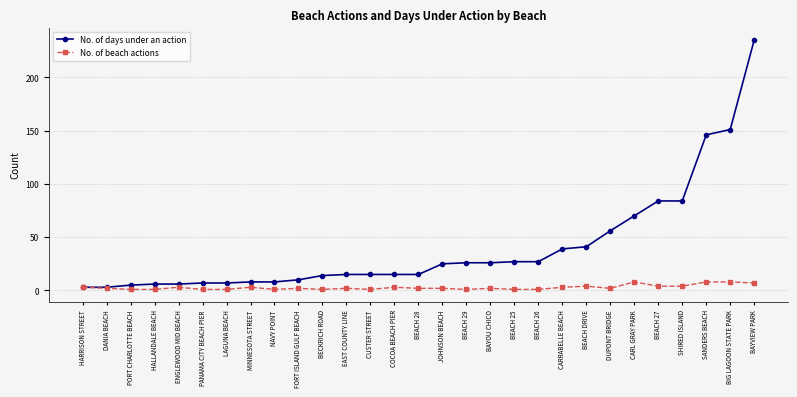

What are all the series names shown in the legend?

No. of days under an action, No. of beach actions